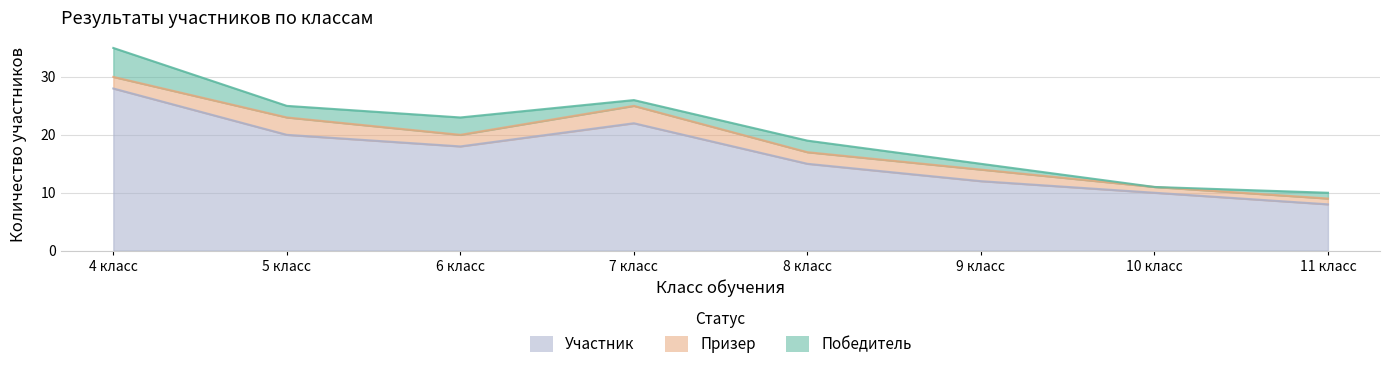

Is the value of Участник at 5 класс greater than the value of Победитель at 4 класс?

Yes